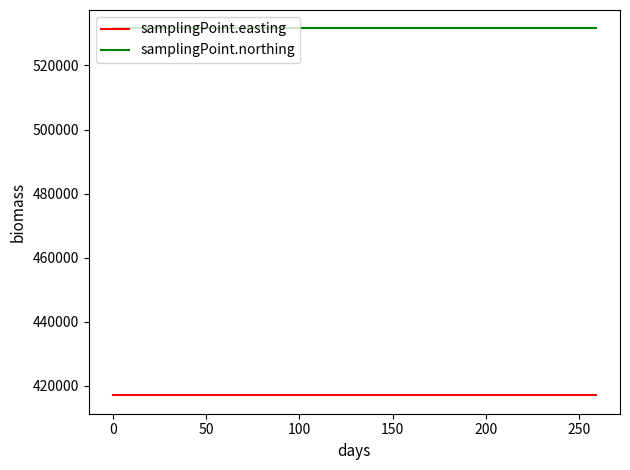

What is the lowest value of the samplingPoint.easting series?

417060